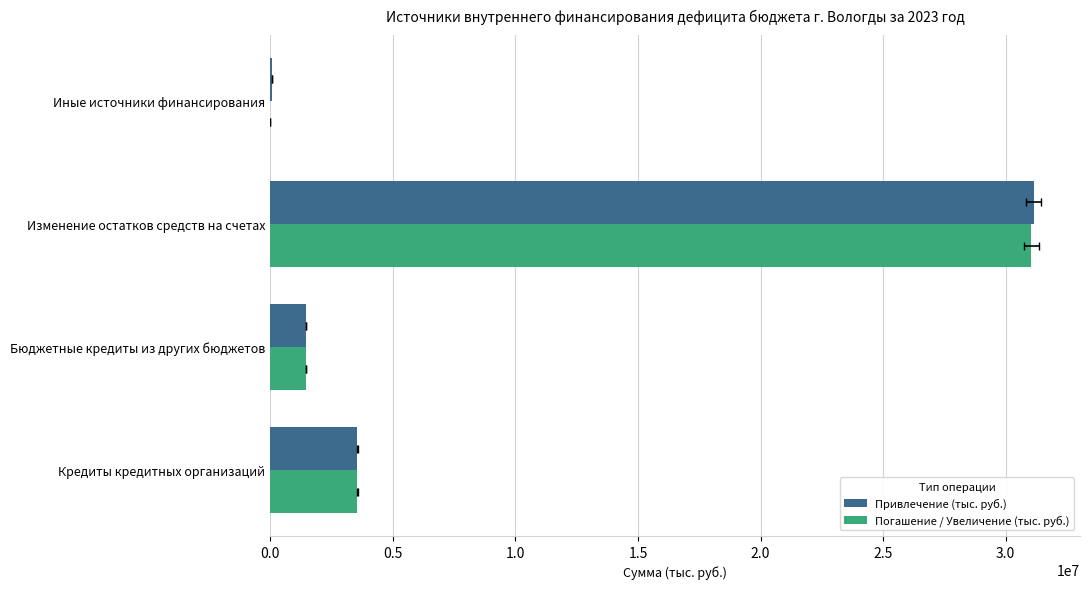

How many groups of bars are there?

4